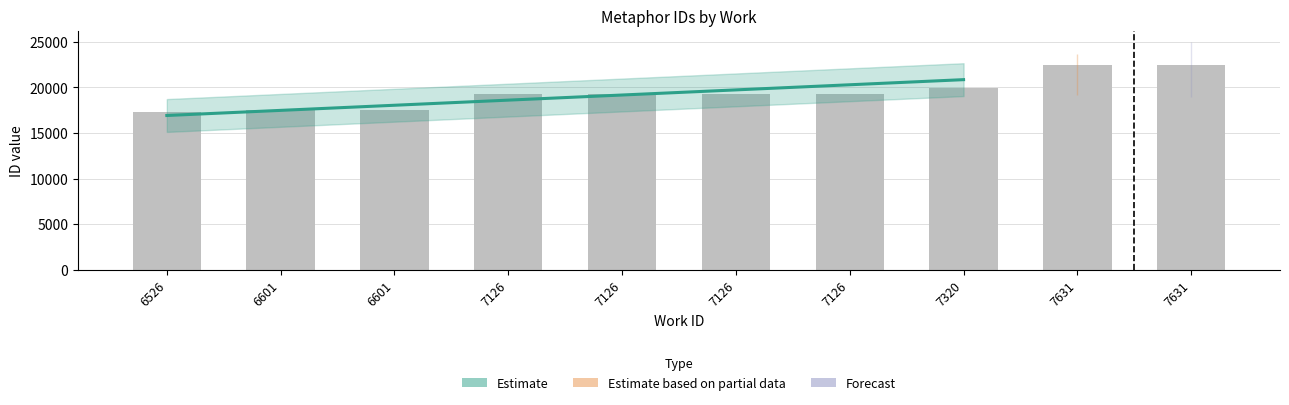

Does the chart contain stacked bars?

No